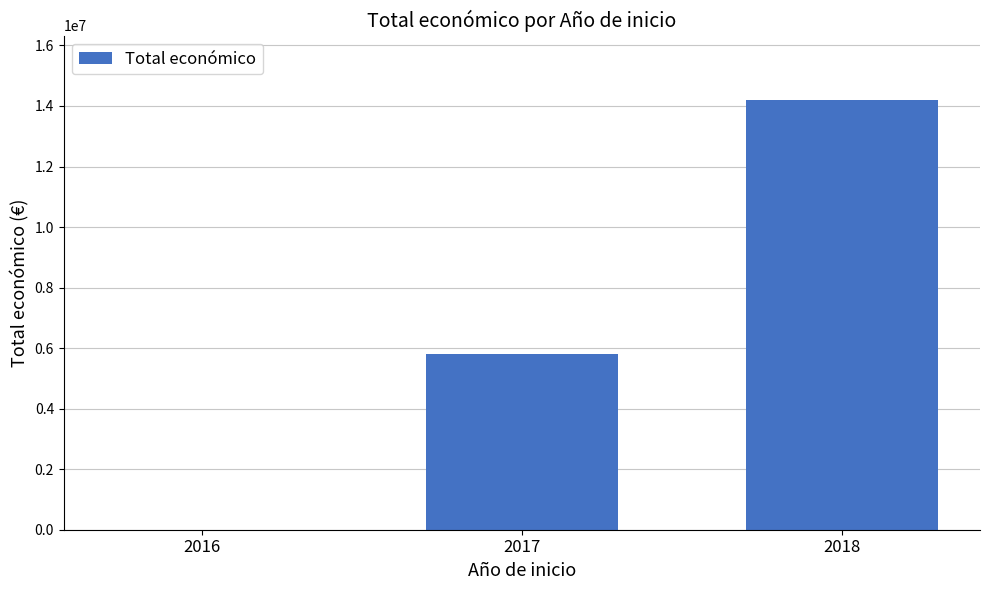

Count the number of categories in the chart.

3